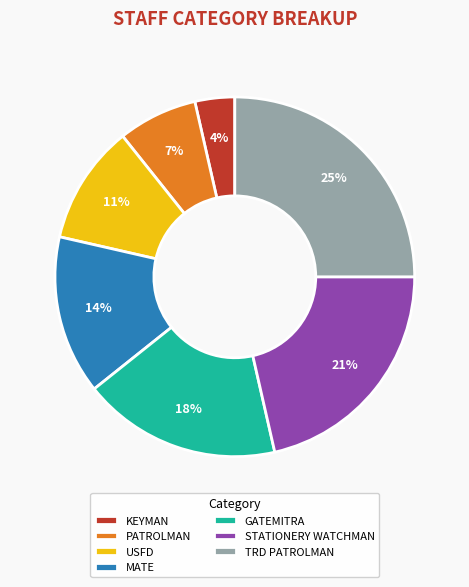

Is the sum of GATEMITRA and MATE greater than half?

No